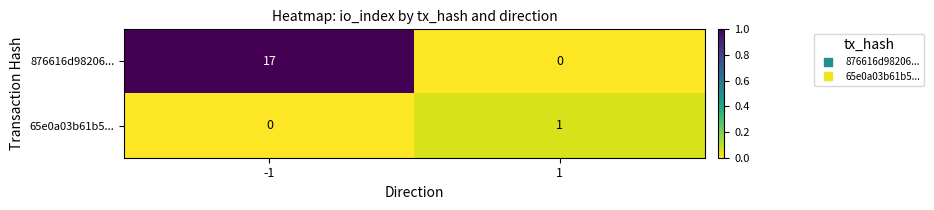

How many values in the 876616d98206... series are below 17?

1